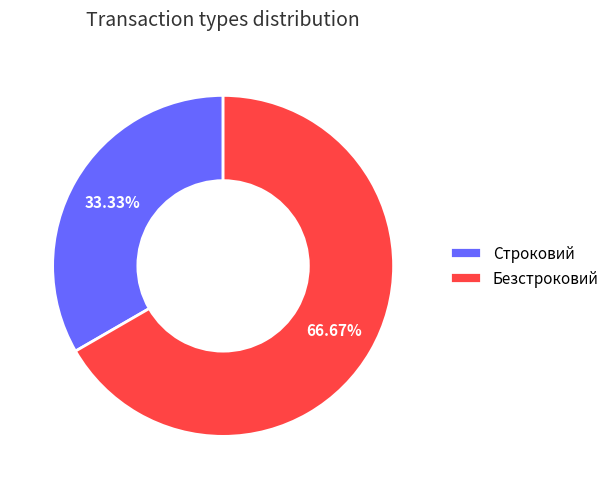

Which category accounts for the majority?

Безстроковий